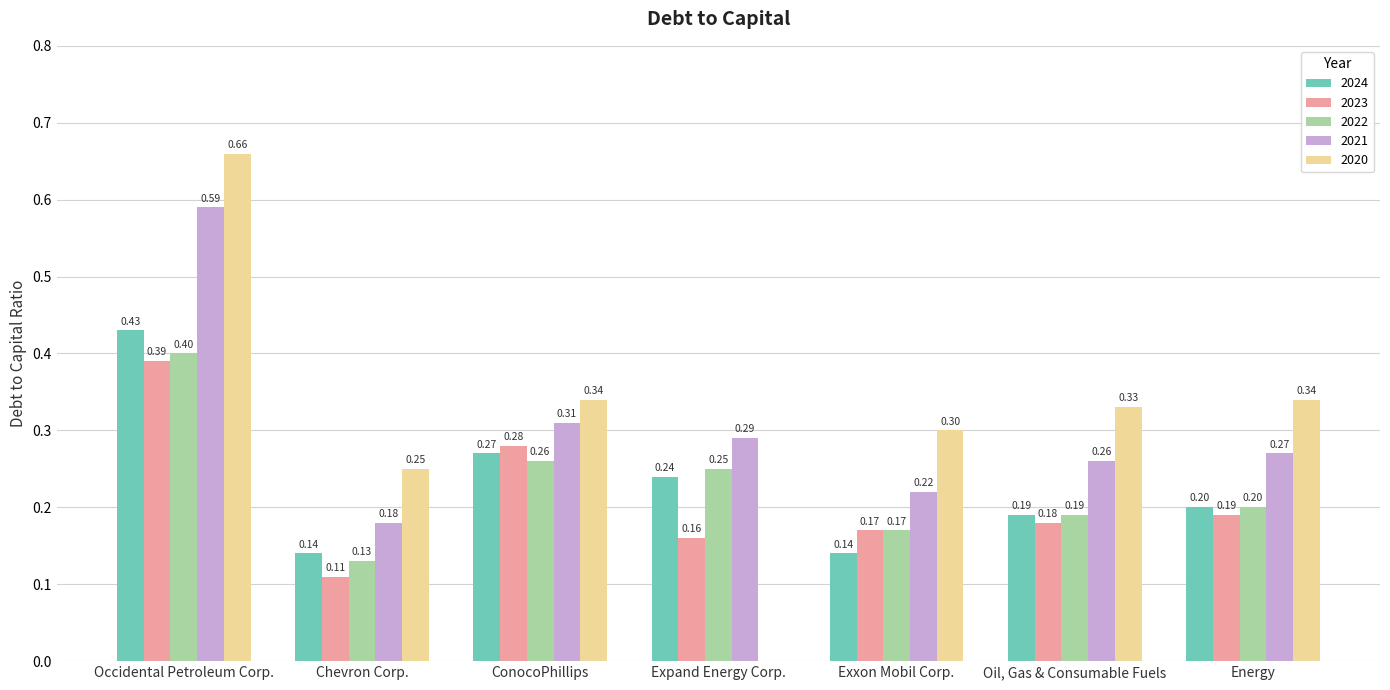

What is the sum of all 2024 values?

1.6